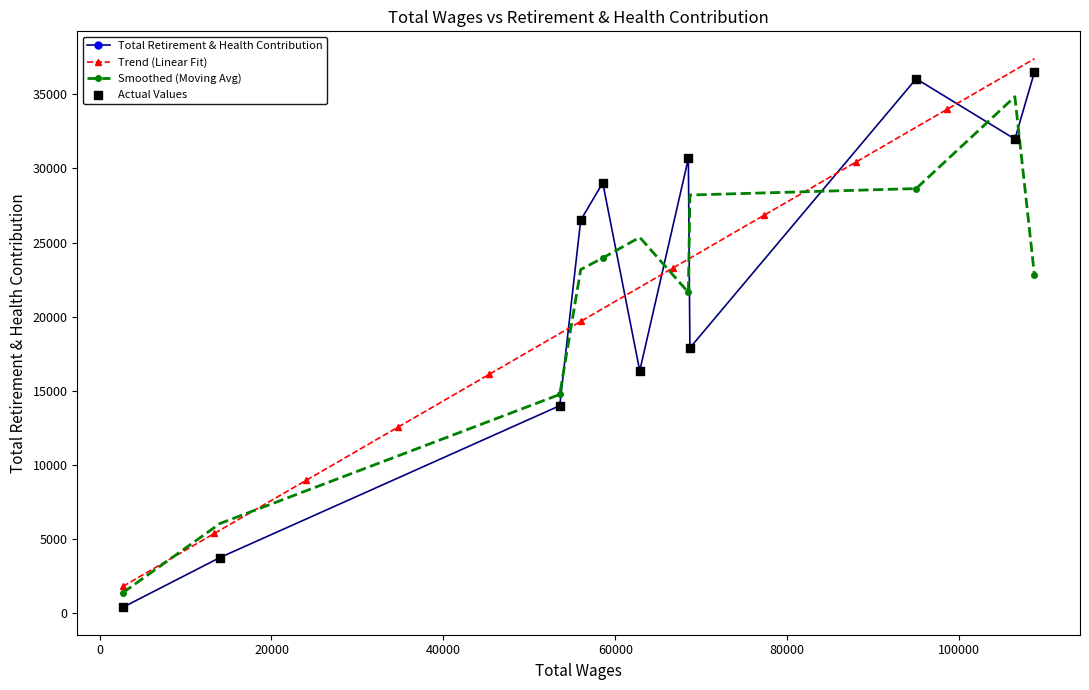

What is the change in value from 94995 to 14009?

-32285